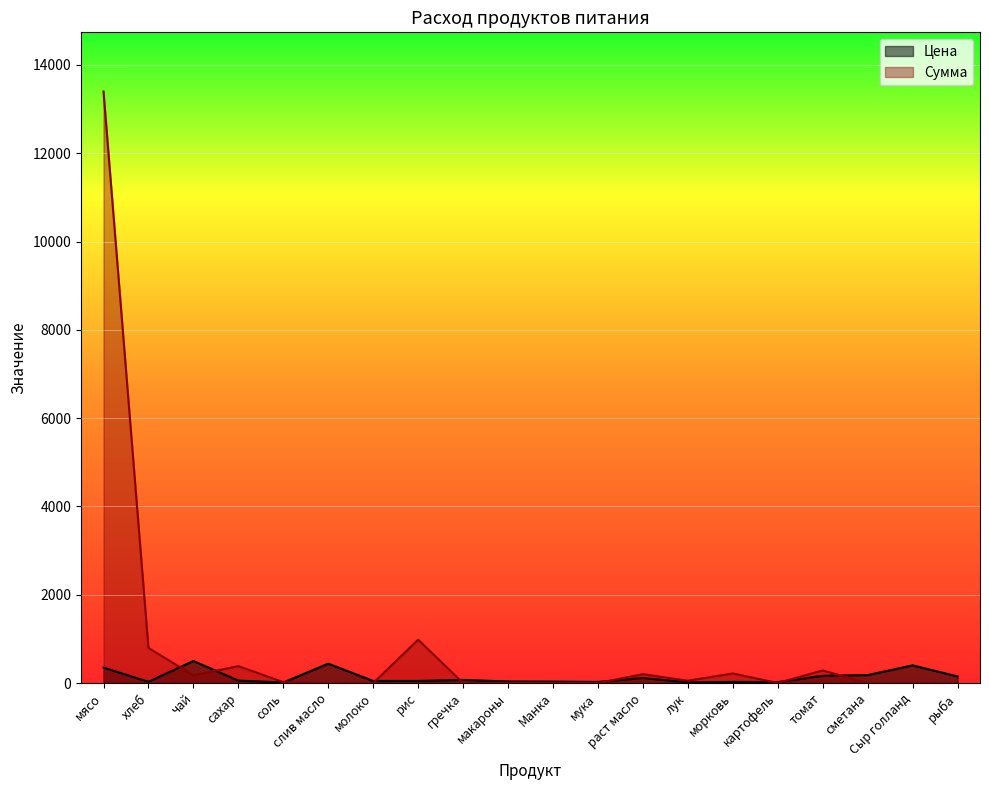

Which series has the largest range (max minus min)?

Сумма